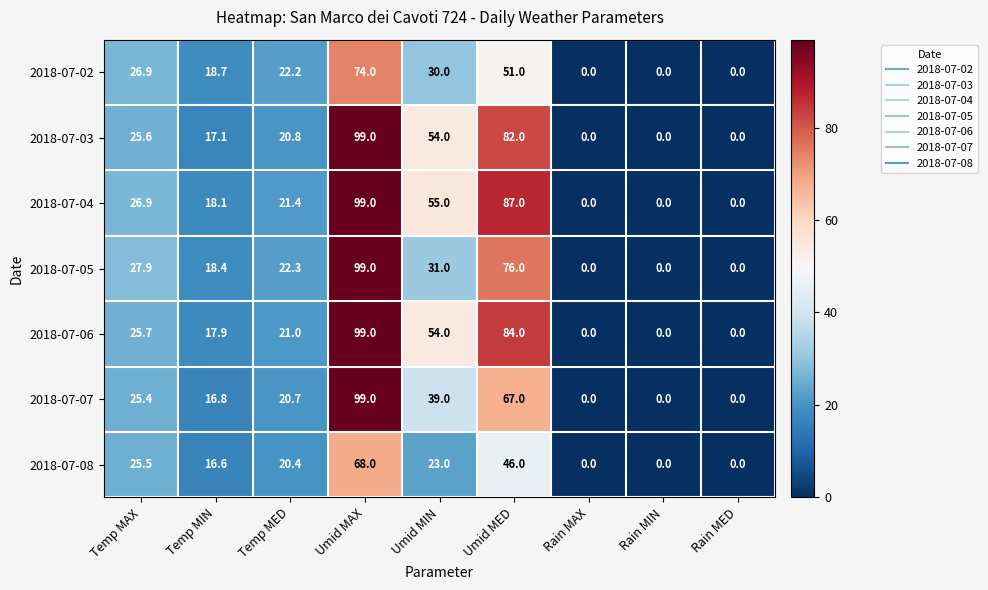

At which category is the sum across all series the highest?

Umid MAX